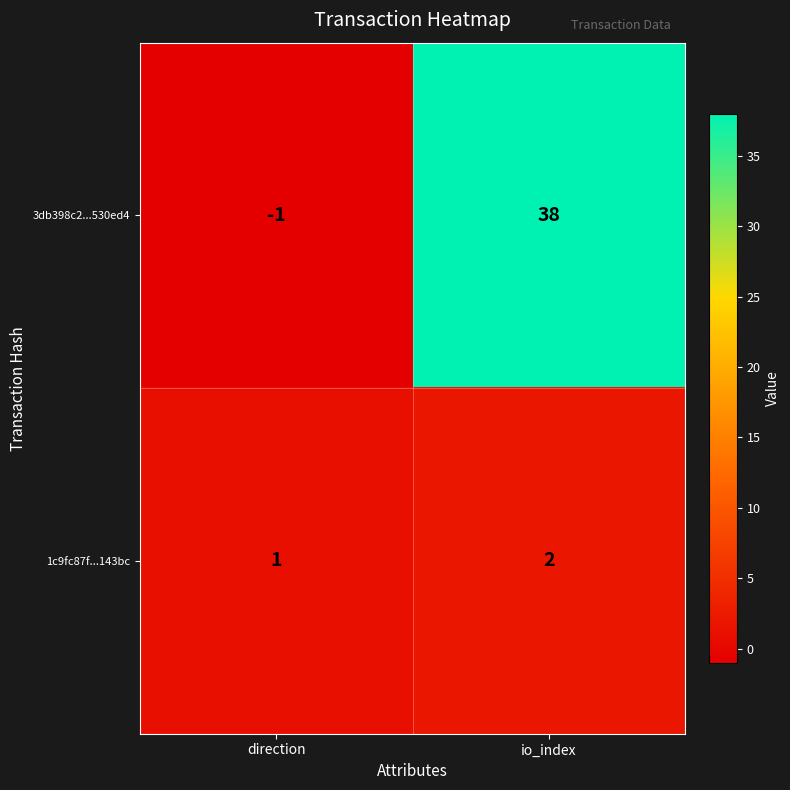

Which series changed the most between direction and io_index?

3db398c2...530ed4